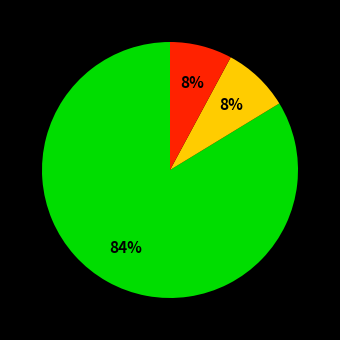

Does any single category account for the majority?

Yes